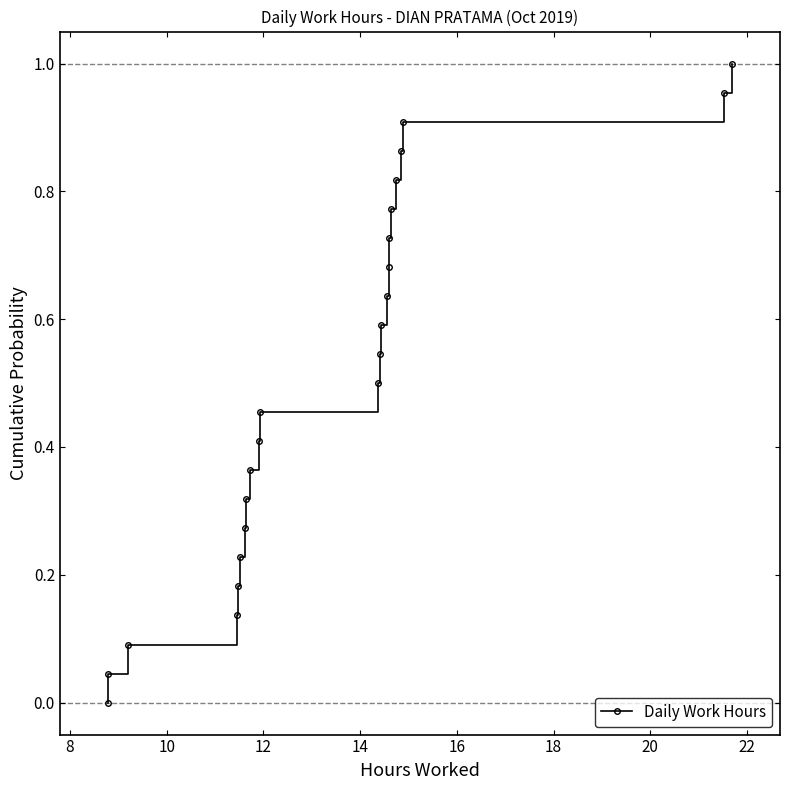

Which label corresponds to the largest value in the chart?

22